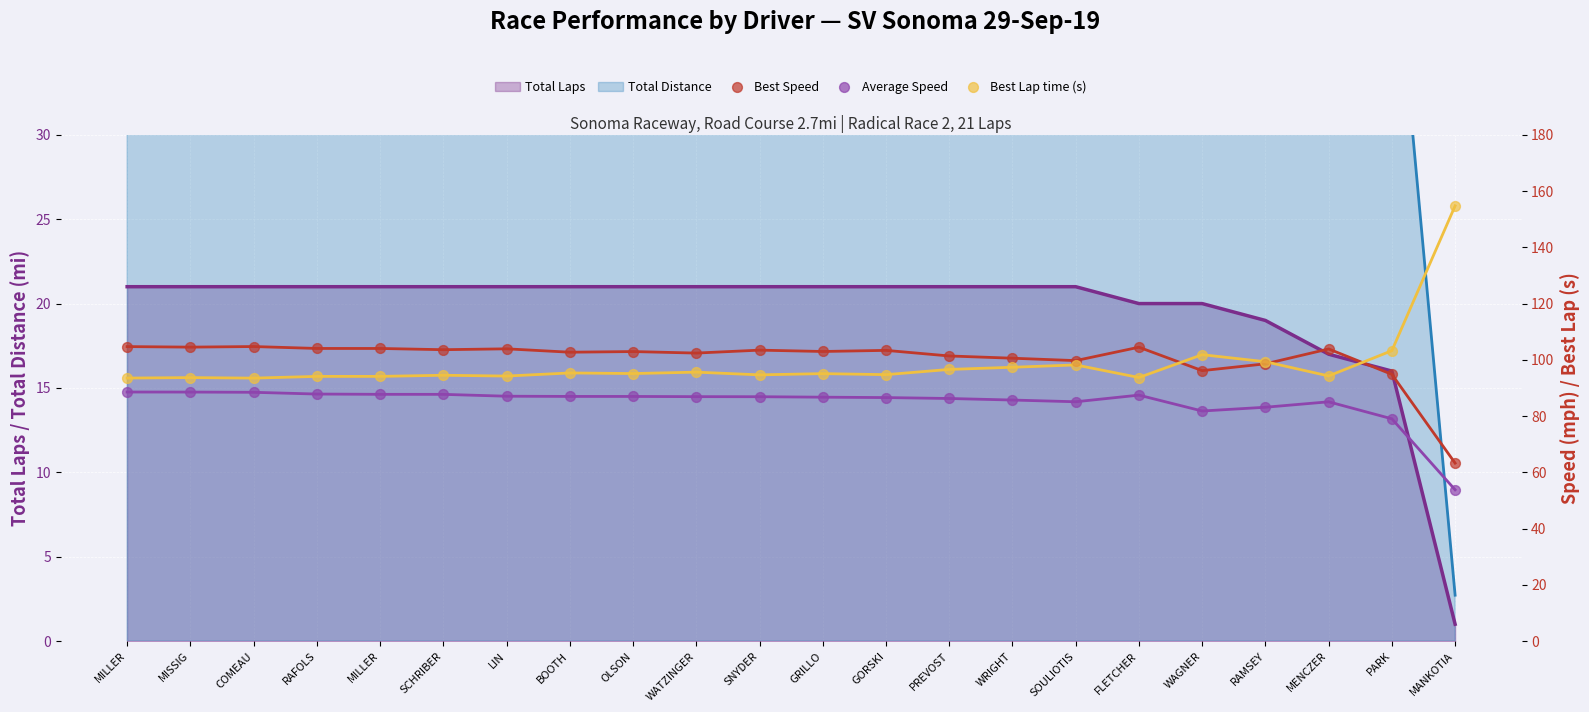

What is the total value across all series at RAMSEY?

281.1